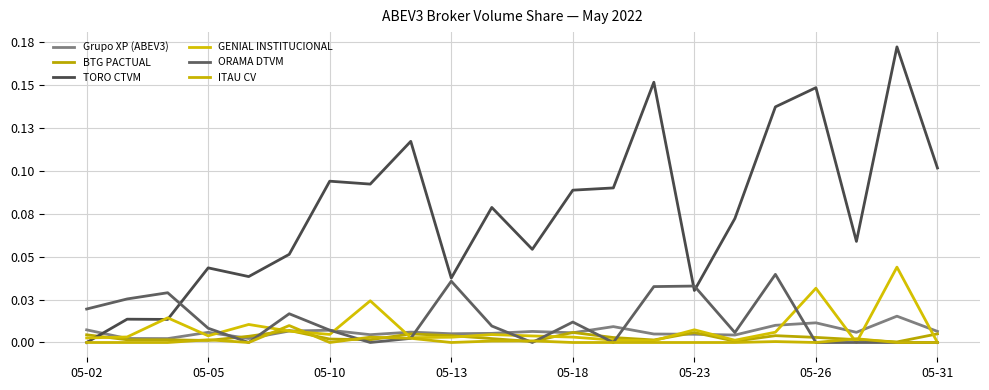

How many intersections are there between TORO CTVM and Grupo XP (ABEV3)?

1